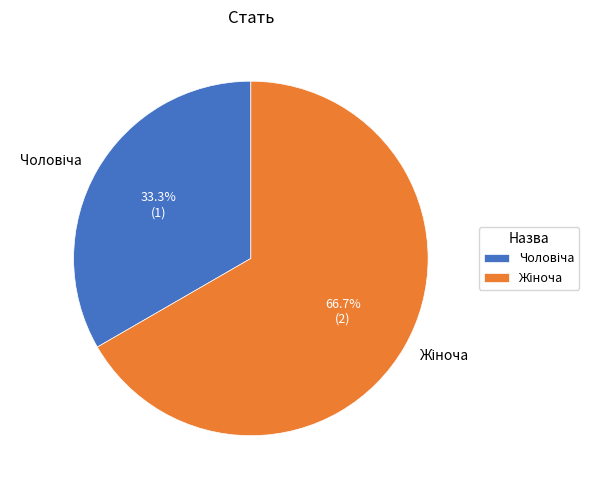

Does any single category account for the majority?

Yes